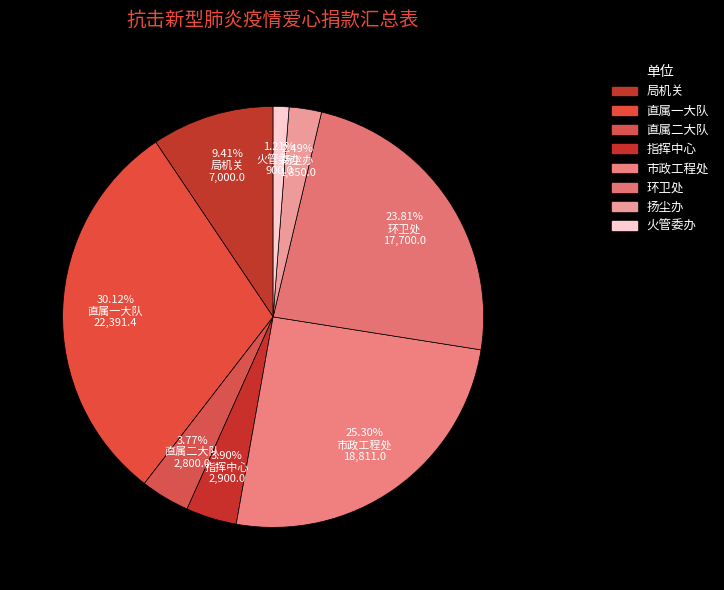

What is the change in value from 直属二大队 to 扬尘办?

-950.0